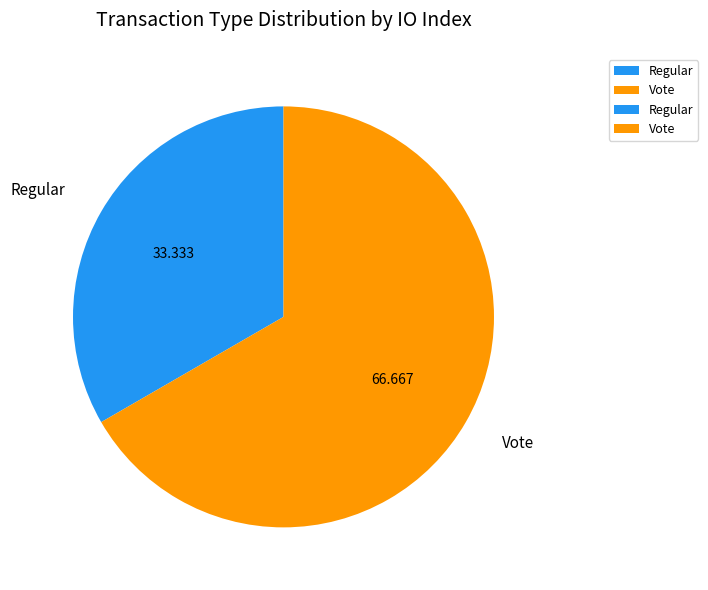

How many segments does this pie chart have?

2